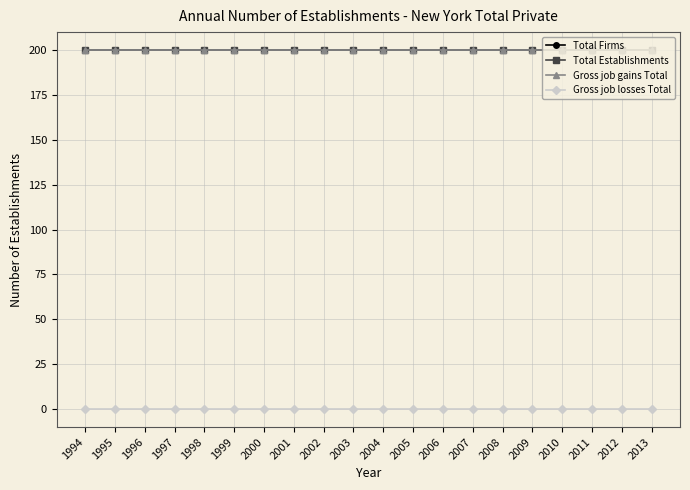

Is this an area chart (filled region under the line)?

No